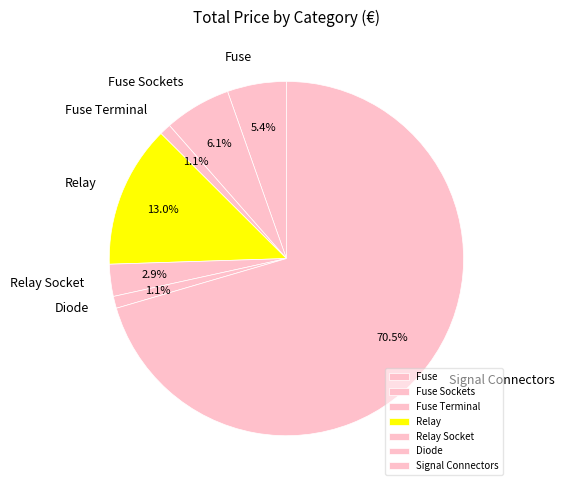

Approximately how many times larger is the value at Relay Socket compared to Fuse Sockets?

0.5